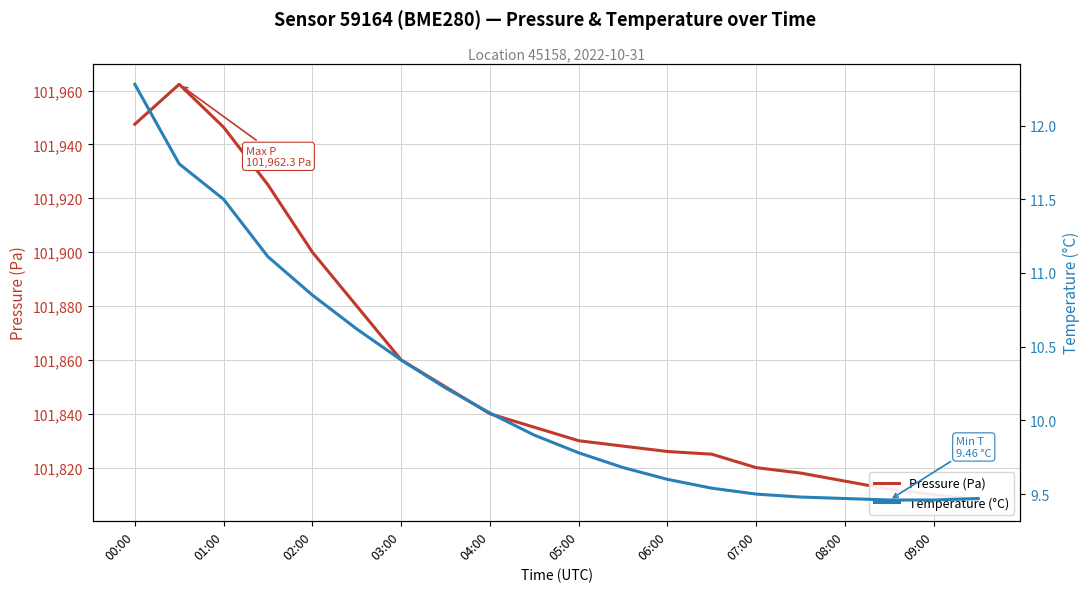

List the series in order of their peak value, lowest first.

temperature, pressure